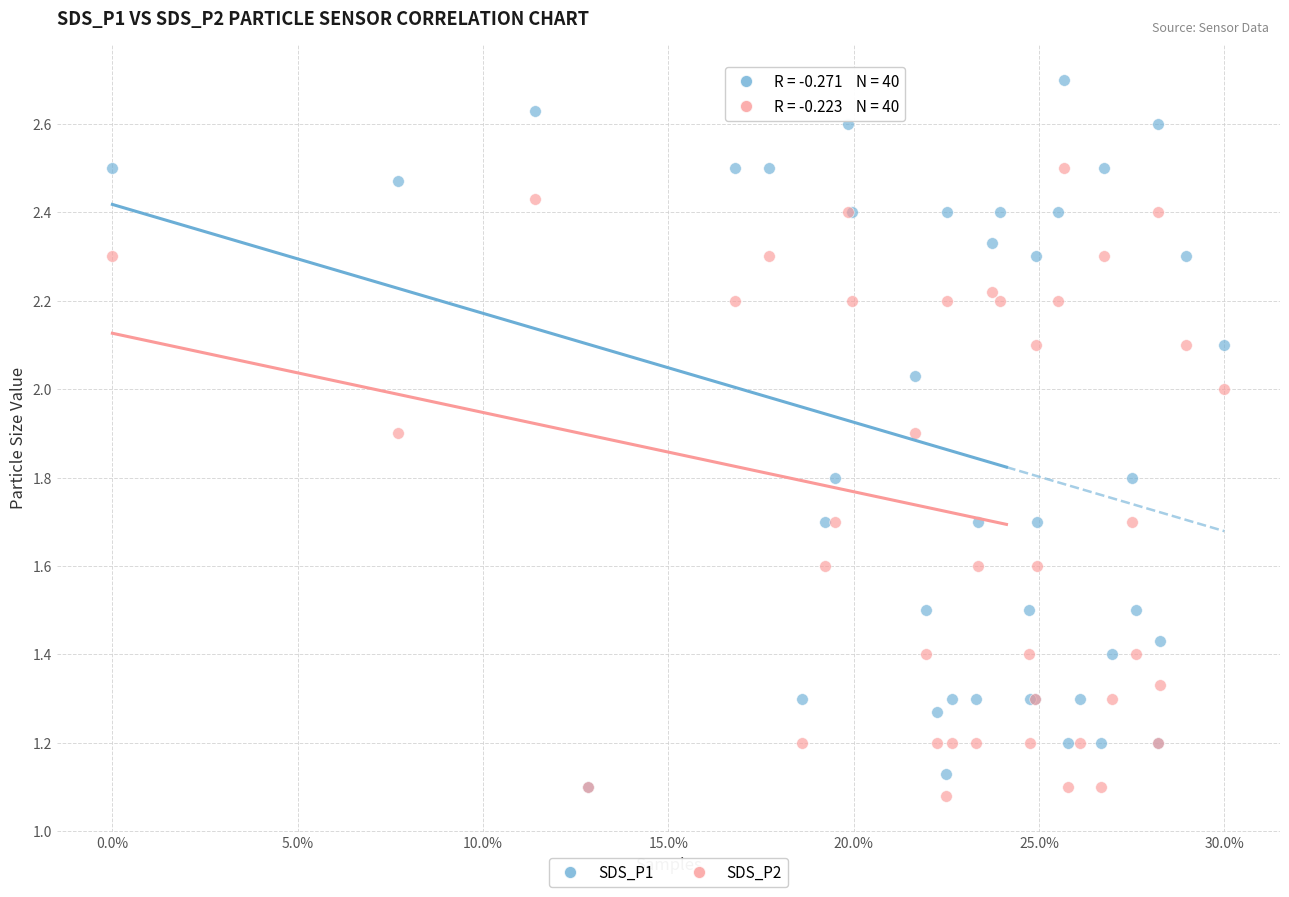

Which series has the largest Y range (max minus min)?

SDS_P1